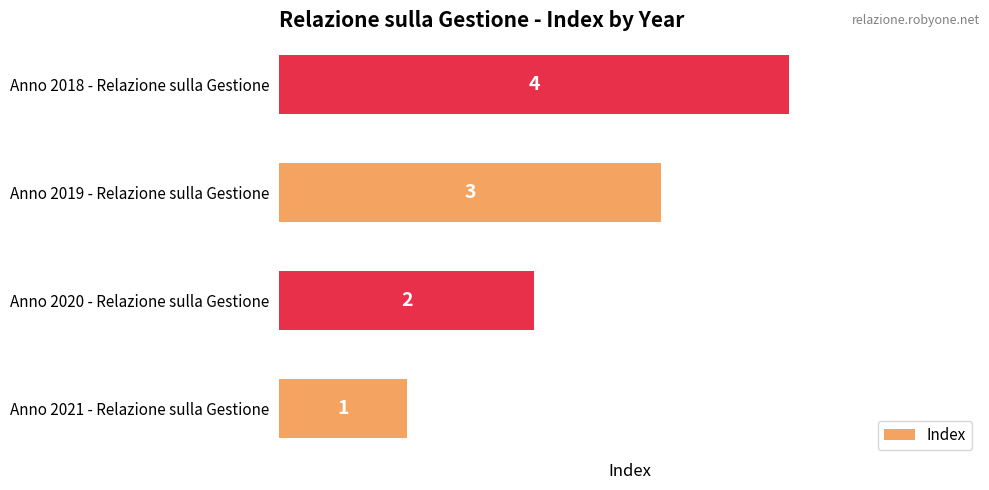

Rank the categories by value from lowest to highest.

Anno 2021 - Relazione sulla Gestione, Anno 2020 - Relazione sulla Gestione, Anno 2019 - Relazione sulla Gestione, Anno 2018 - Relazione sulla Gestione